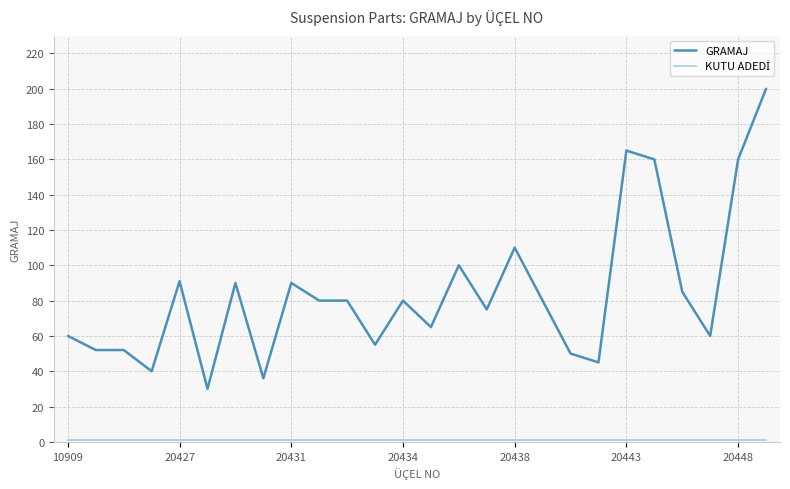

What is the maximum value for GRAMAJ?

200